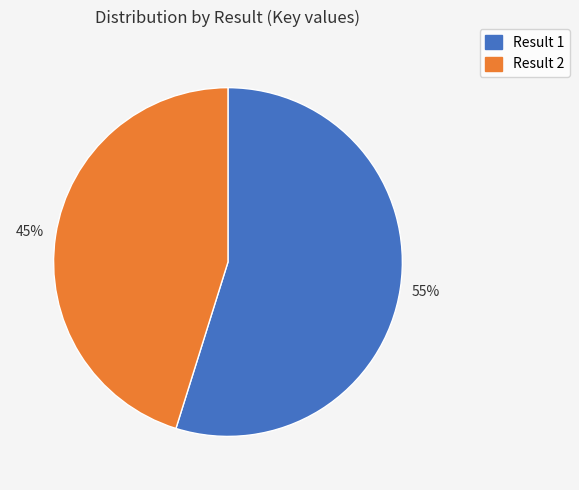

To the nearest percent, what is the difference between the largest and smallest slice percentages?

10%